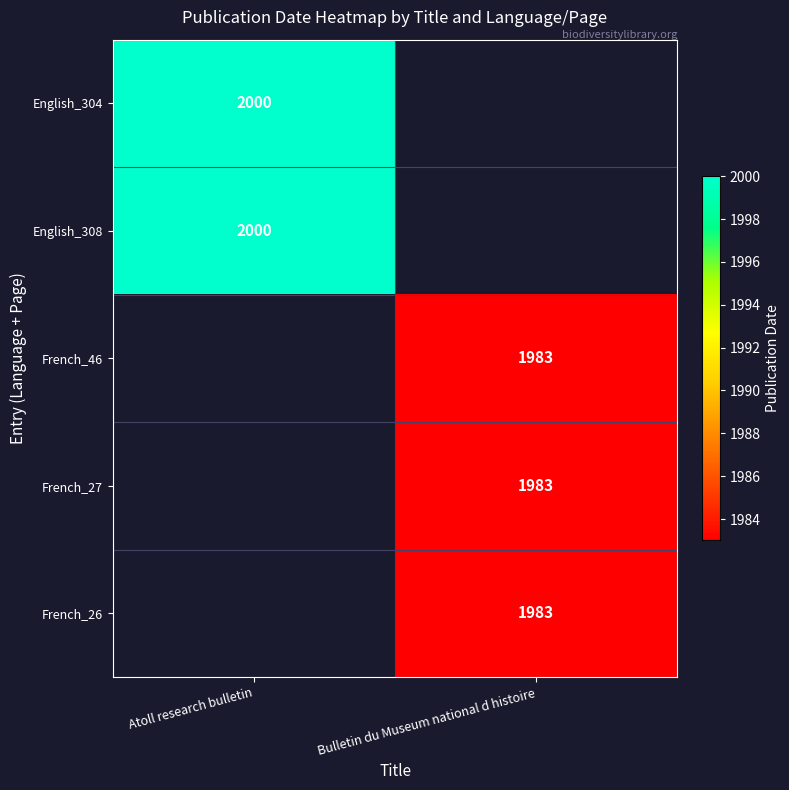

What is the maximum value shown in the chart?

2000.0